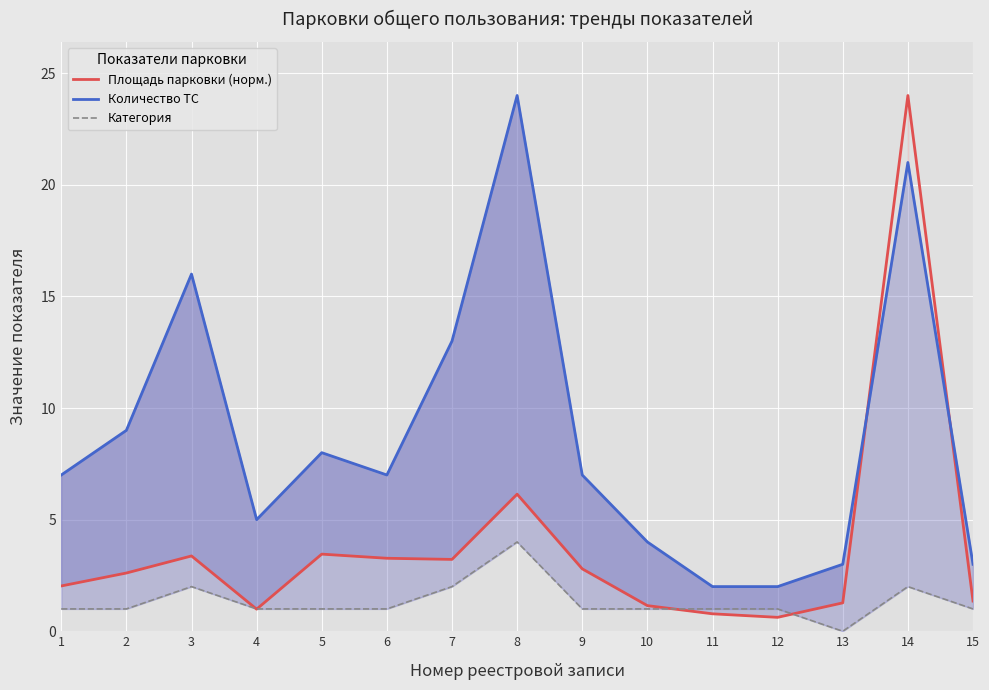

True or false: Категория and Количество ТС intersect in this chart.

False